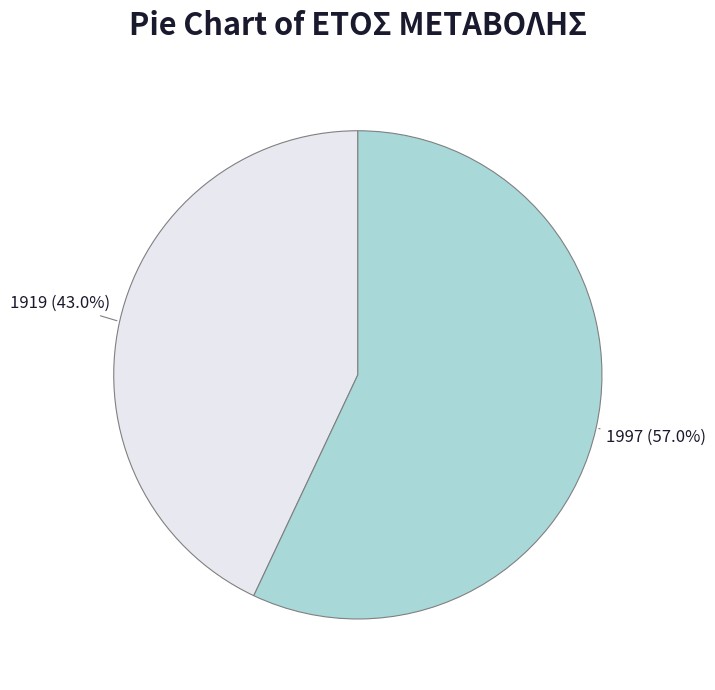

Rank the categories by value from lowest to highest.

1919, 1997